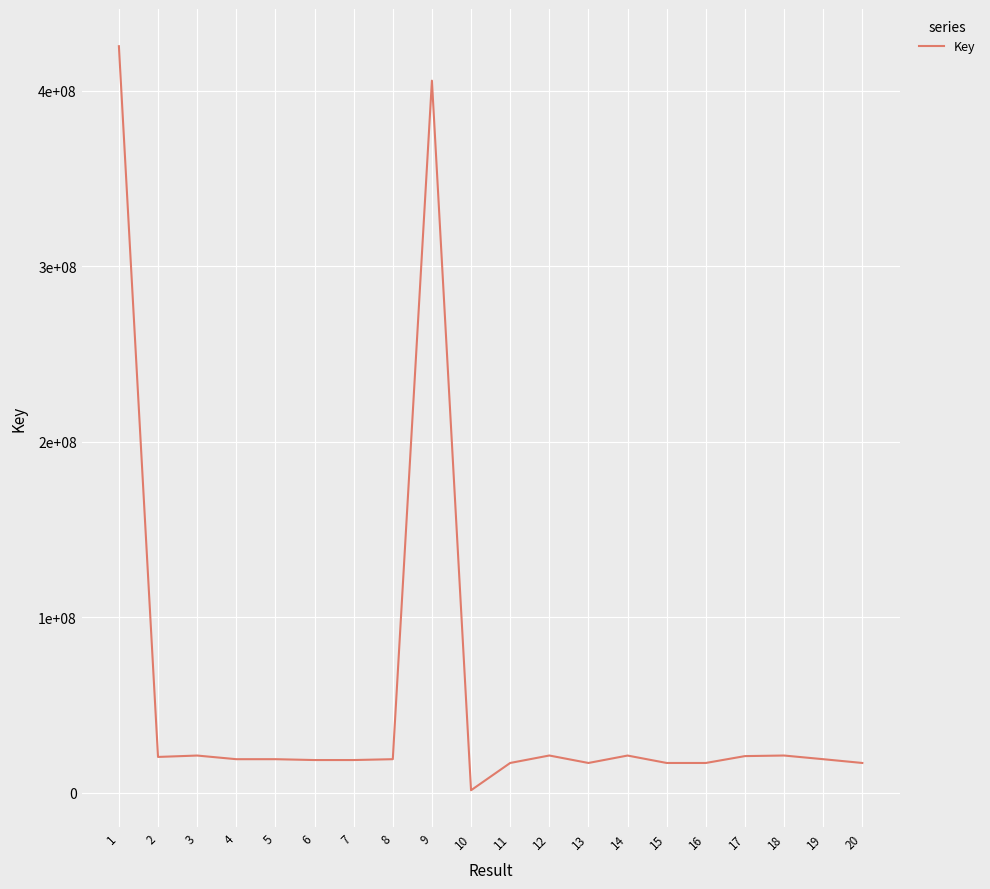

What is the value of the 14th point from the left?

21328610